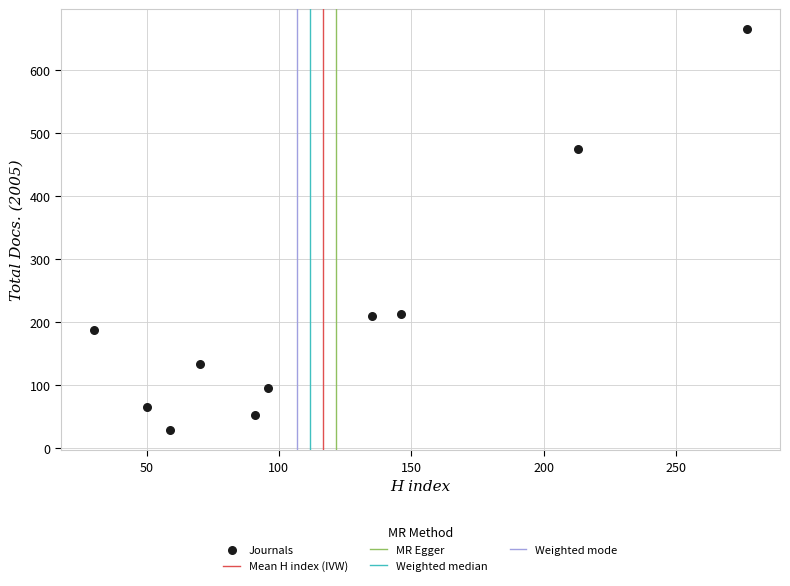

What is the range of Y values (max minus min)?

637